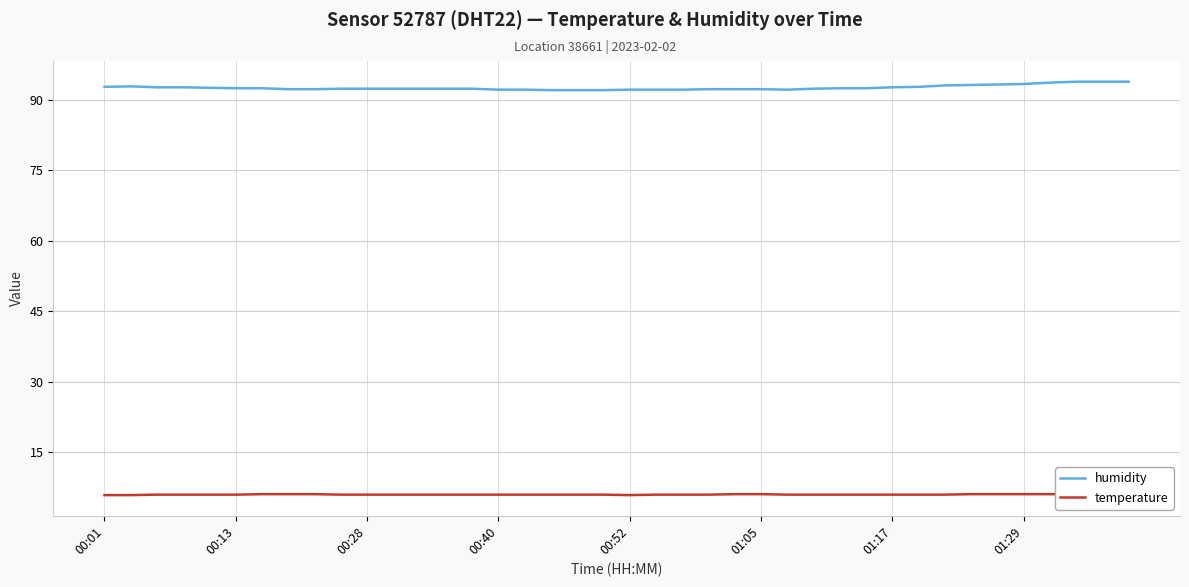

How many temperature values are between 6 and 7?

37